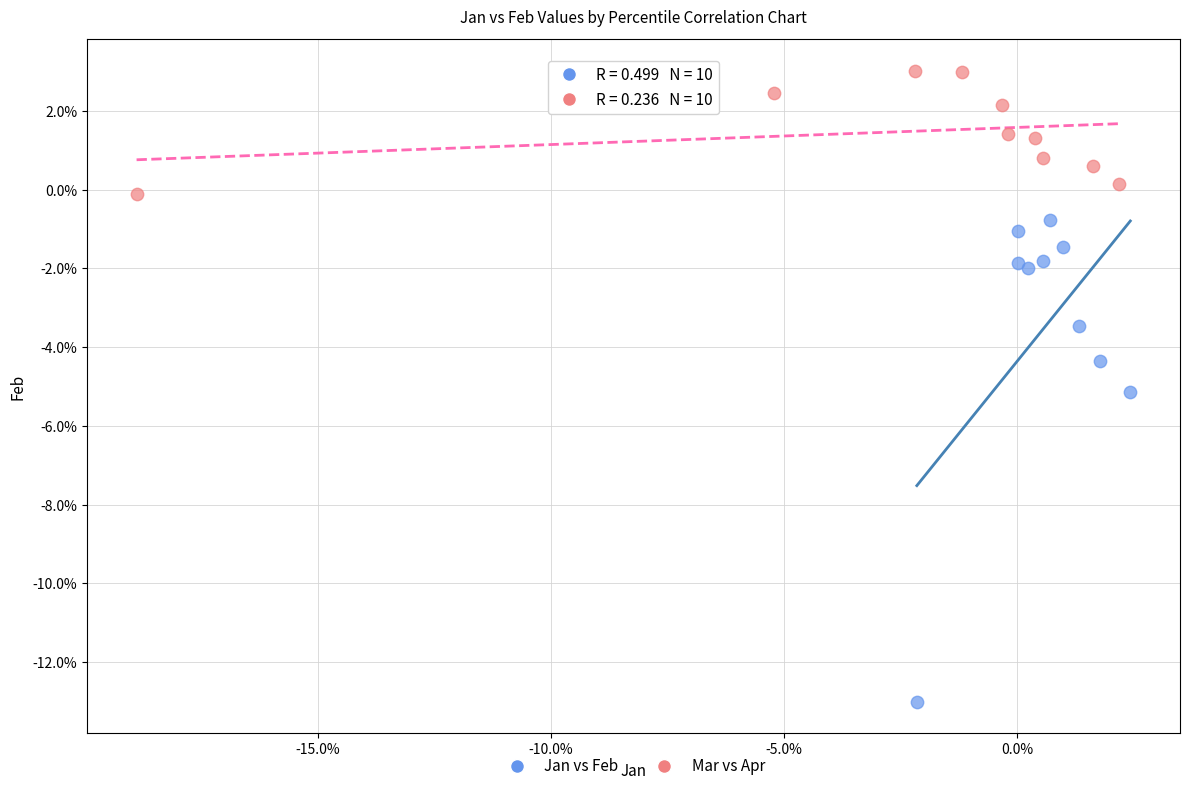

What are all the series names shown in the legend?

Jan vs Feb, Mar vs Apr